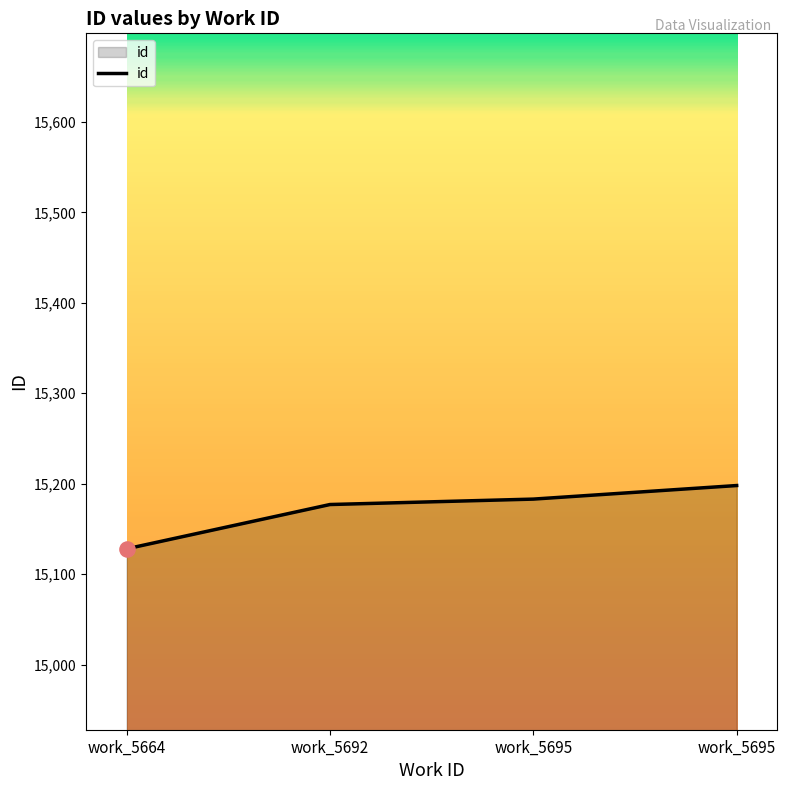

How many lines are shown in the chart?

1